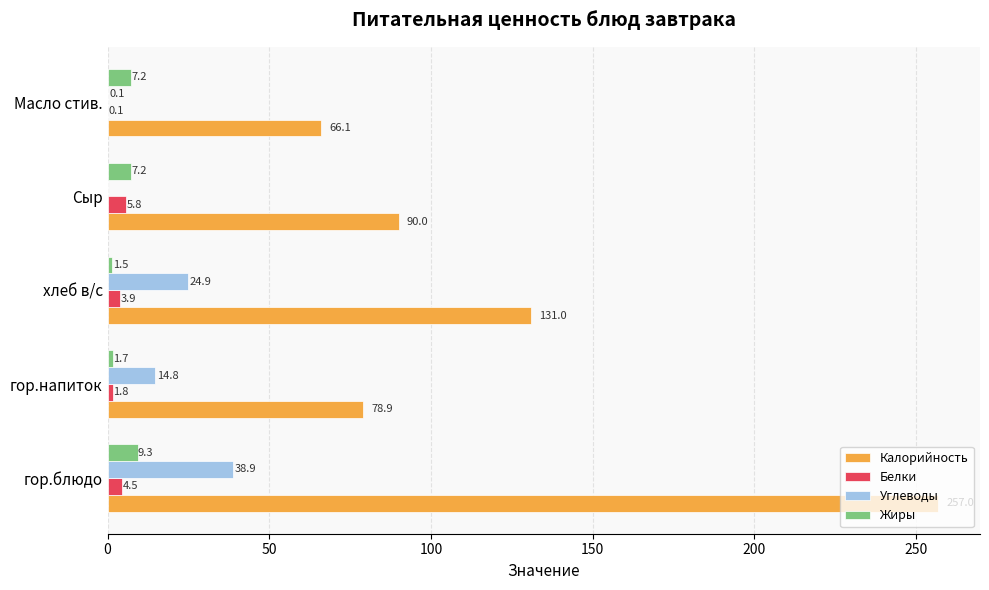

Count the number of categories in the chart.

5